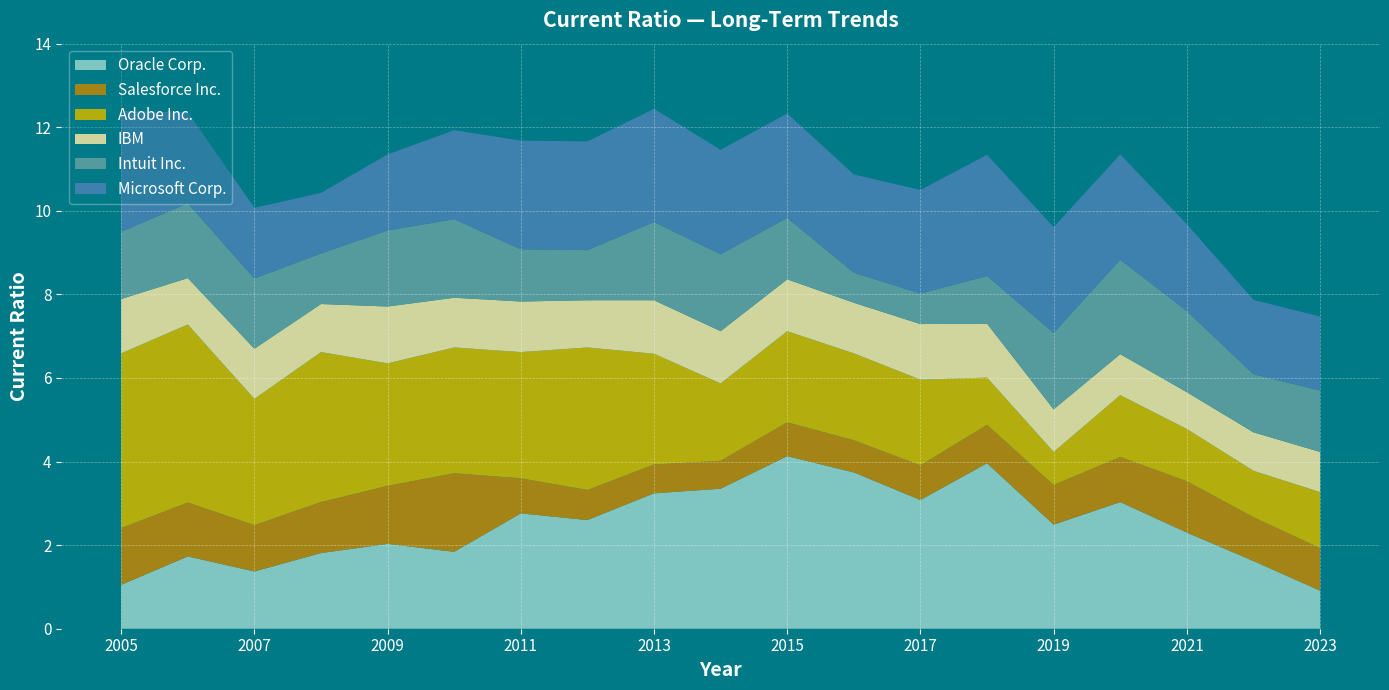

Reading left to right, transcribe all the data shown in this chart.

Oracle Corp.: 1.1	1.7	1.4	1.8	2.0	1.8	2.8	2.6	3.2	3.4	4.1	3.7	3.1	4.0	2.5	3.0	2.3	1.6	0.9
Salesforce Inc.: 1.4	1.3	1.1	1.2	1.4	1.9	0.8	0.7	0.7	0.7	0.8	0.8	0.8	0.9	0.9	1.1	1.2	1.1	1.0
Adobe Inc.: 4.2	4.3	3.0	3.6	2.9	3.0	3.0	3.4	2.6	1.9	2.2	2.1	2.0	1.1	0.8	1.5	1.2	1.1	1.3
IBM: 1.3	1.1	1.2	1.1	1.4	1.2	1.2	1.1	1.3	1.2	1.2	1.2	1.3	1.3	1.0	1.0	0.9	0.9	1.0
Intuit Inc.: 1.6	1.8	1.7	1.2	1.8	1.9	1.2	1.2	1.9	1.8	1.5	0.7	0.7	1.1	1.8	2.3	1.9	1.4	1.5
Microsoft Corp.: 2.9	2.2	1.7	1.4	1.8	2.1	2.6	2.6	2.7	2.5	2.5	2.4	2.5	2.9	2.5	2.5	2.1	1.8	1.8